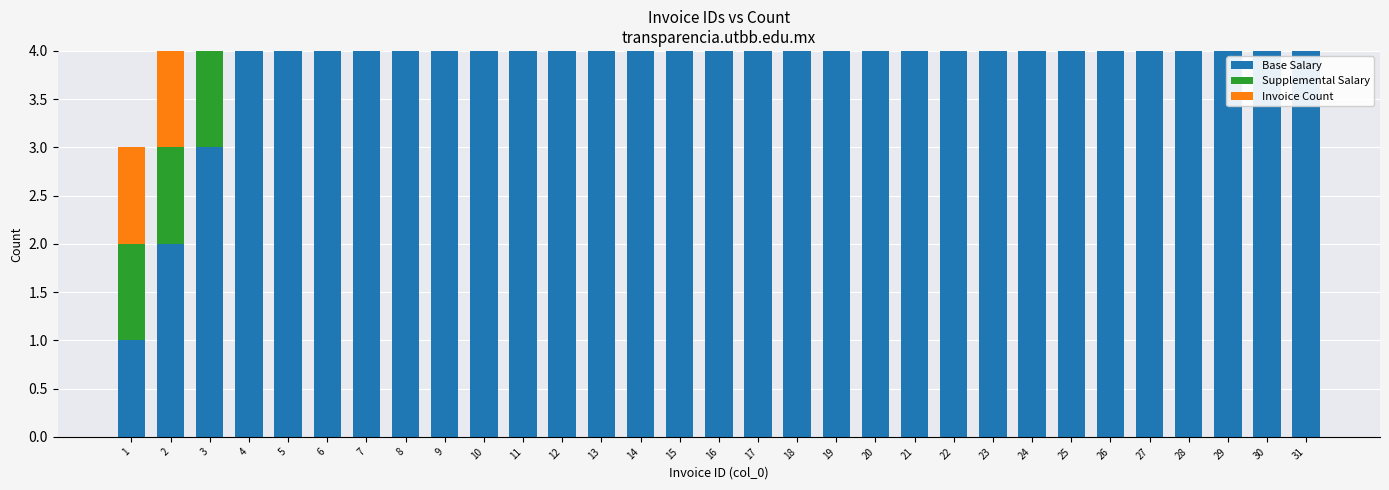

Which series has the largest range (max minus min)?

Base Salary